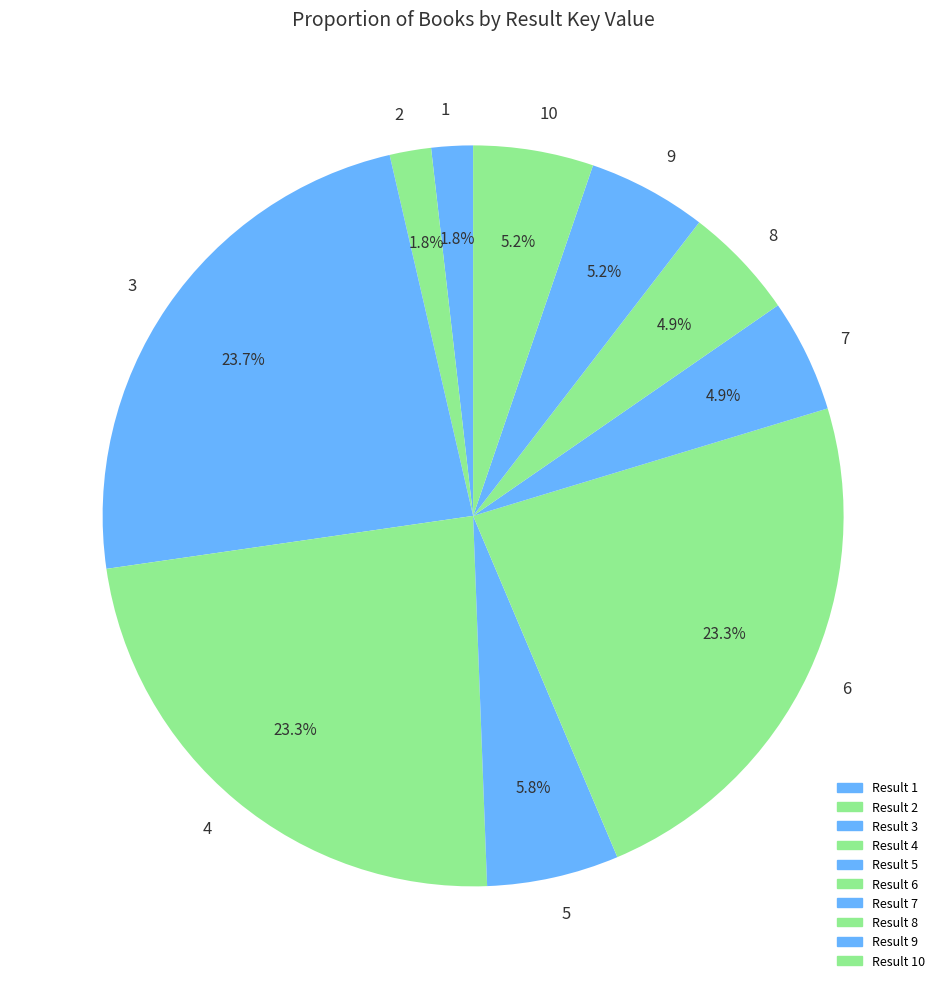

What percentage is NOT represented by 5?

94.2%